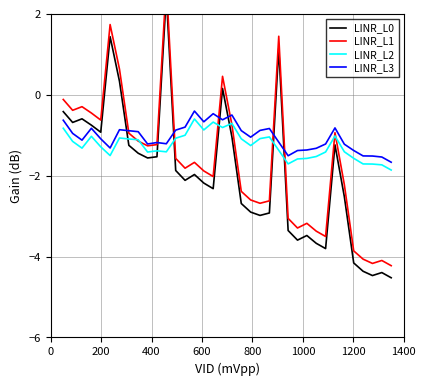

What is the highest value of the LINR_L2 series?

-0.6